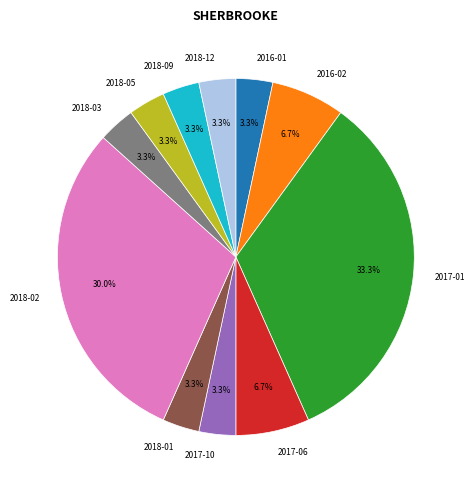

Count the number of slices in the pie.

11